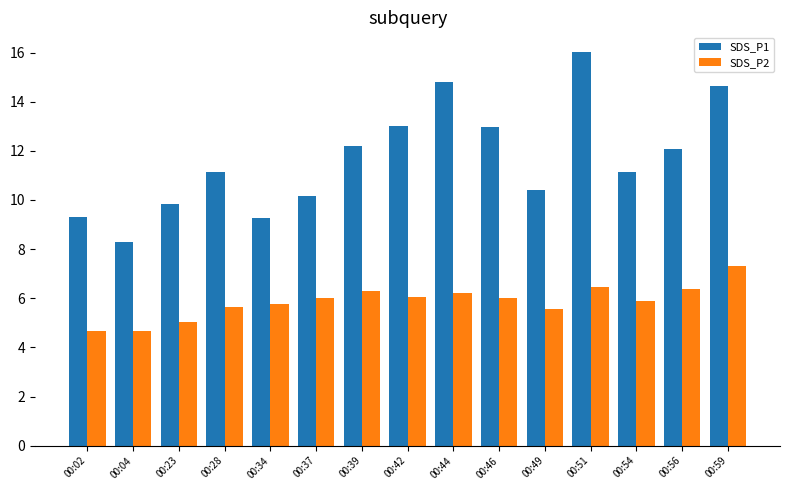

What is the highest value of the SDS_P1 series?

16.0